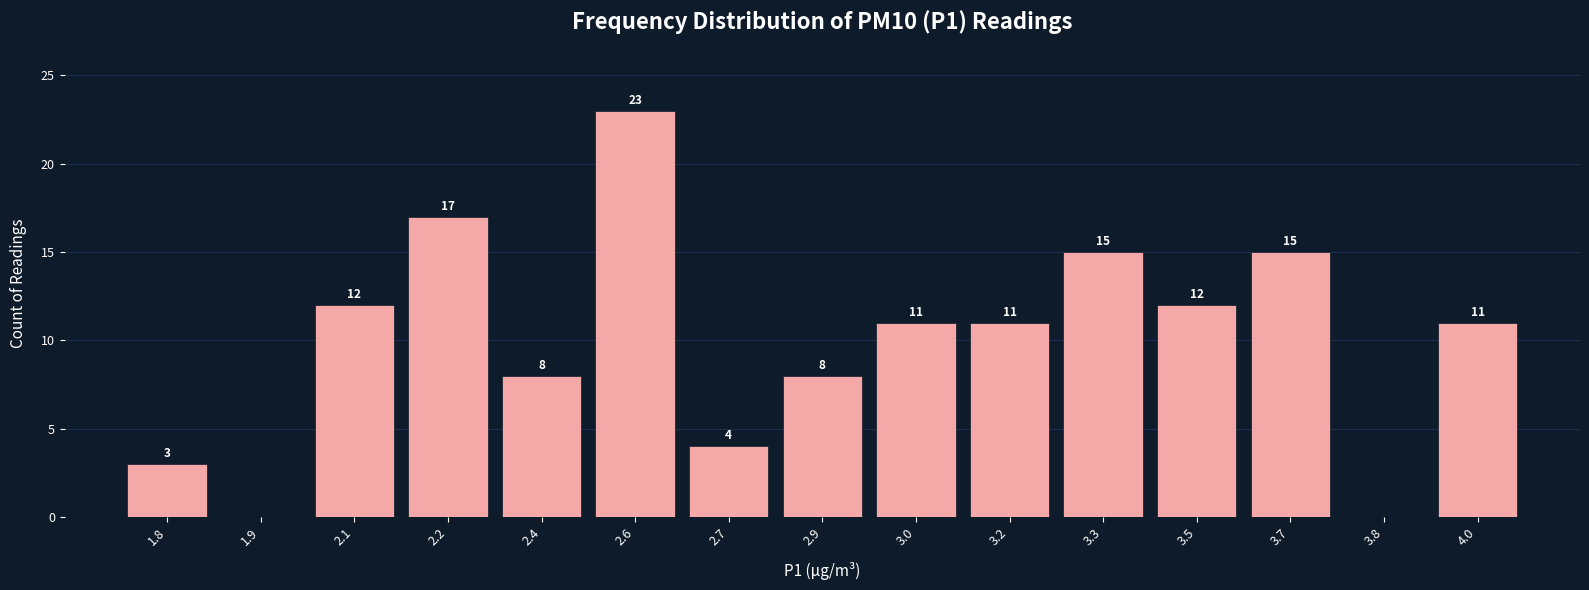

Reading right to left, what are all the values shown in this chart?

4.0=11	3.8=0	3.7=15	3.5=12	3.3=15	3.2=11	3.0=11	2.9=8	2.7=4	2.6=23	2.4=8	2.2=17	2.1=12	1.9=0	1.8=3